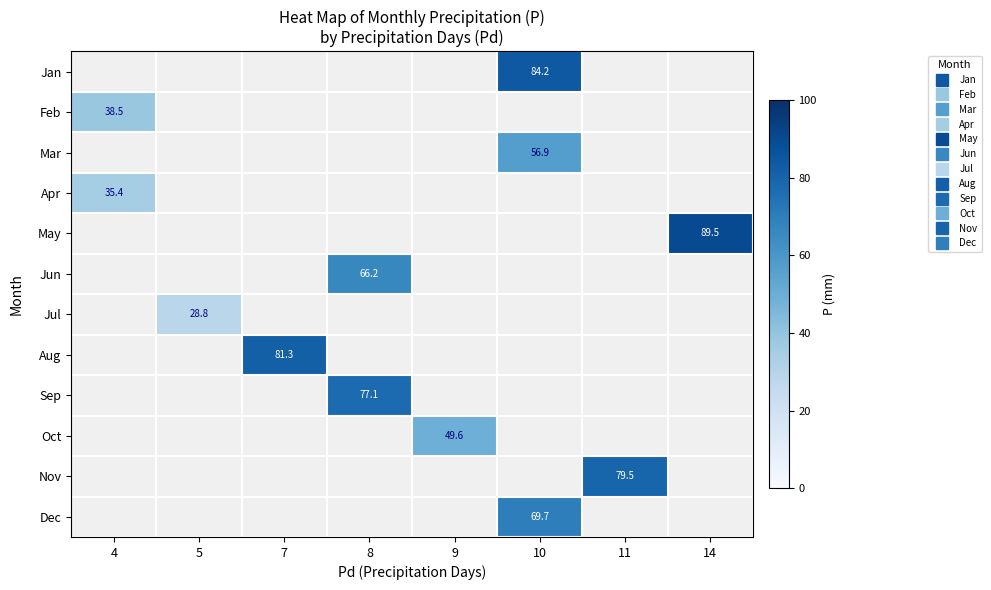

What is the greatest value displayed?

89.5